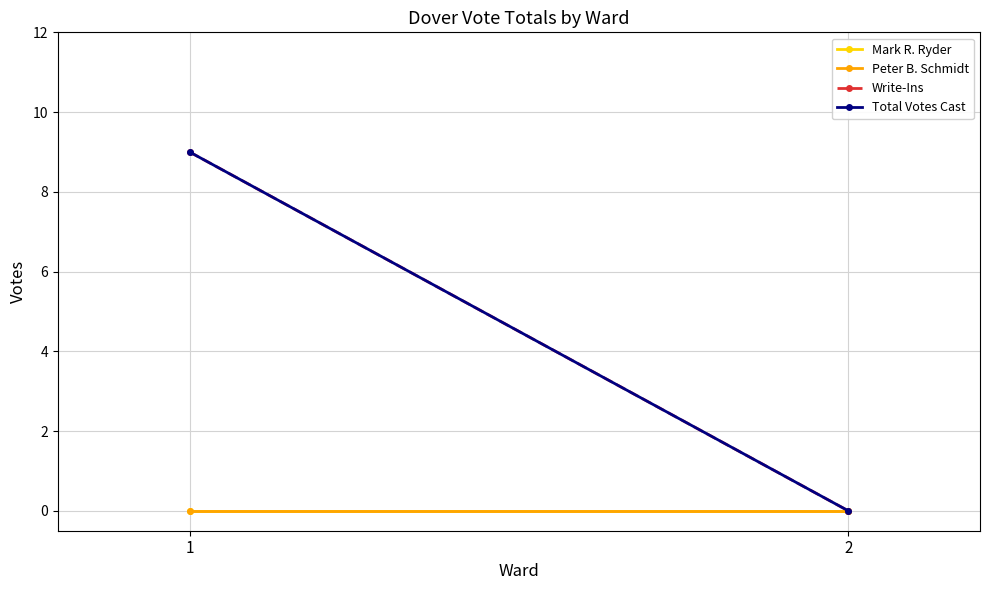

Rank the categories by Peter B. Schmidt value from lowest to highest.

1, 2